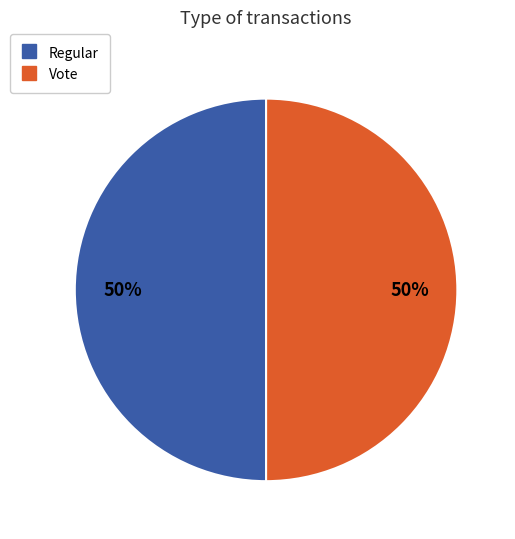

To the nearest percent, what portion does Vote represent?

50%